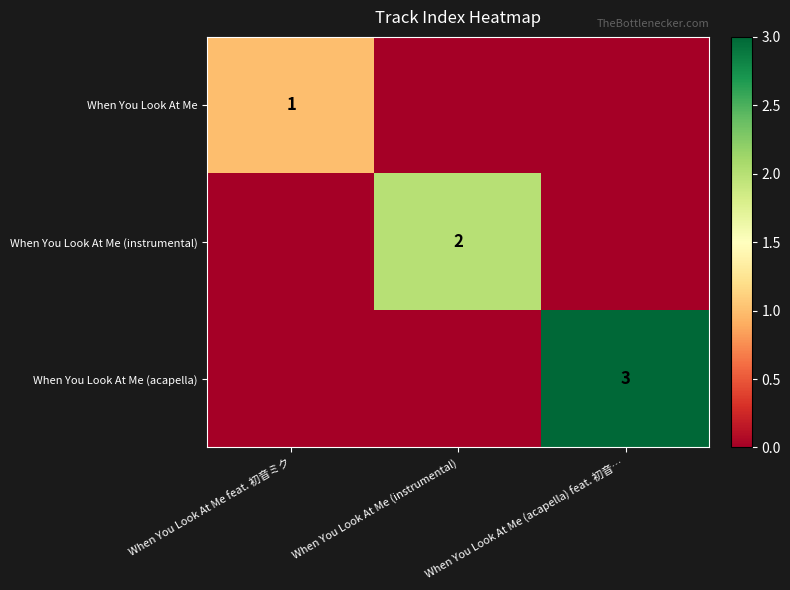

True or false: When You Look At Me has a value of 1 at When You Look At Me feat. 初音ミク.

True